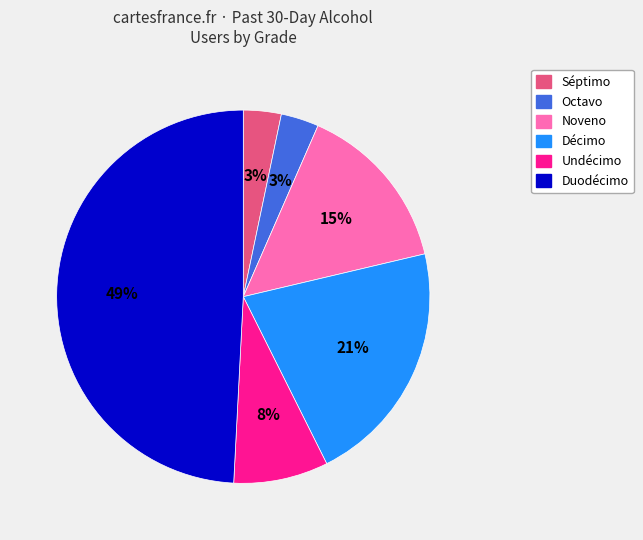

Is it true that Décimo is 15% of the pie?

False